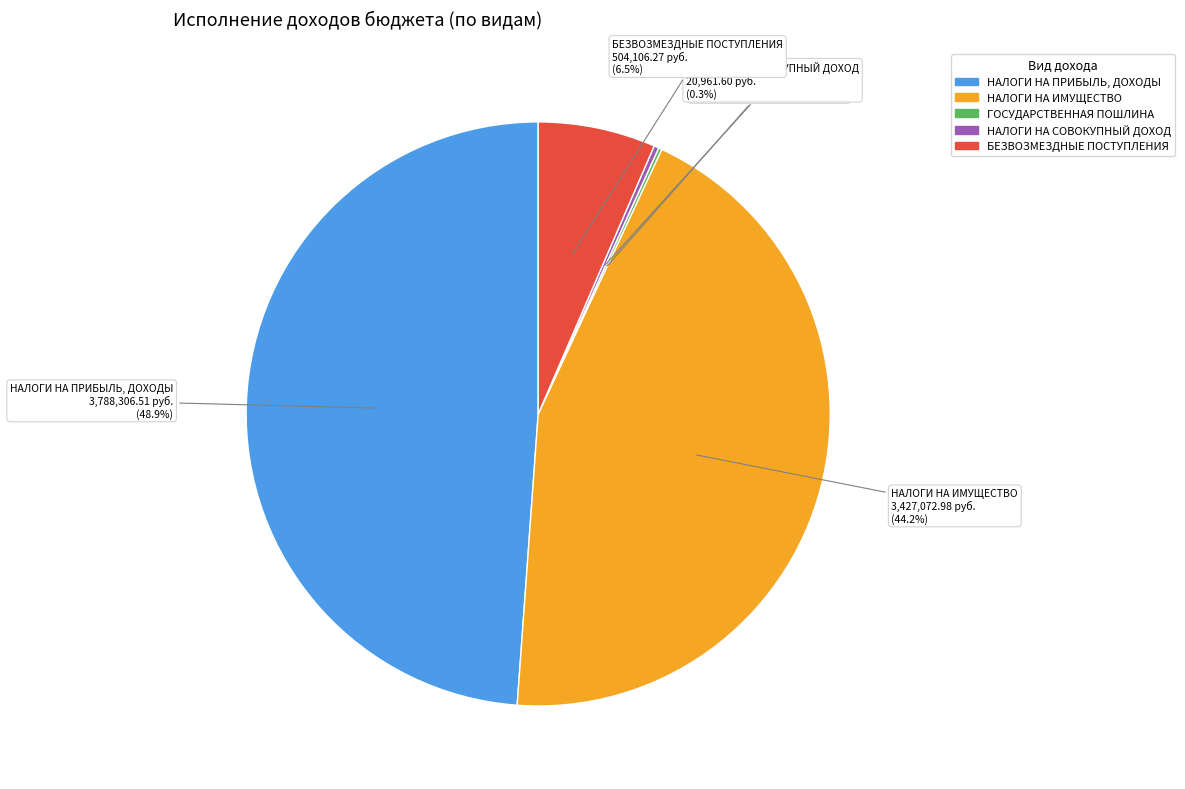

Is there a majority slice in this chart?

No